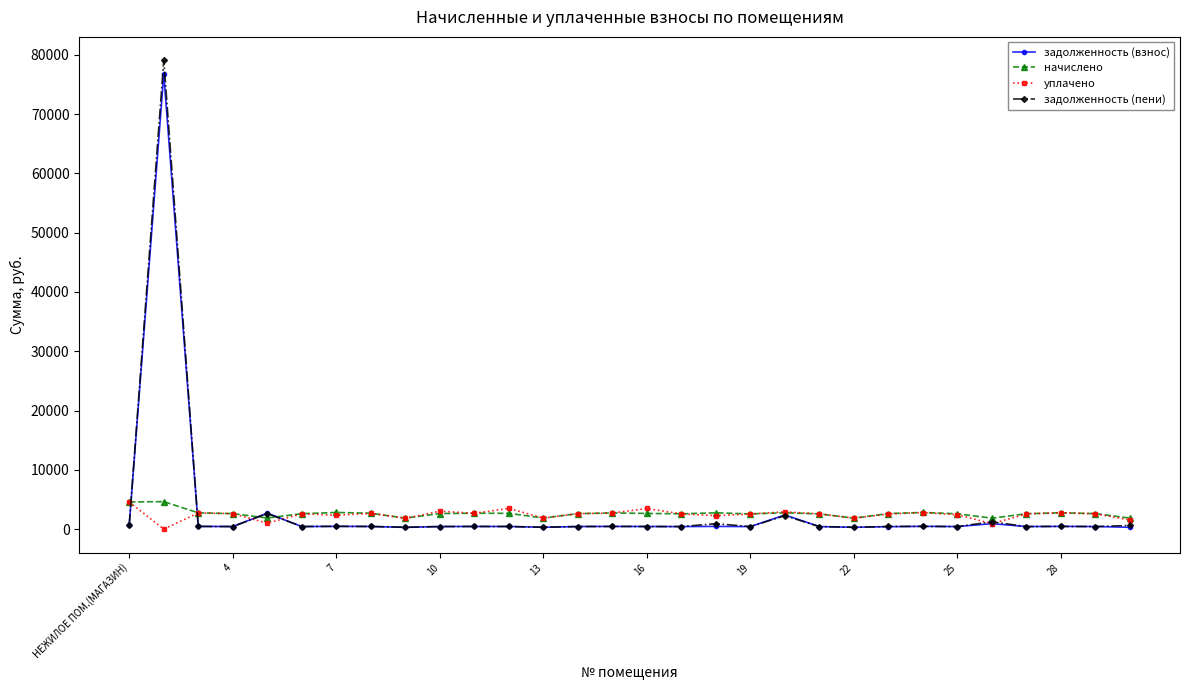

What is the value of the уплачено point at the 7th from the left?

2344.4